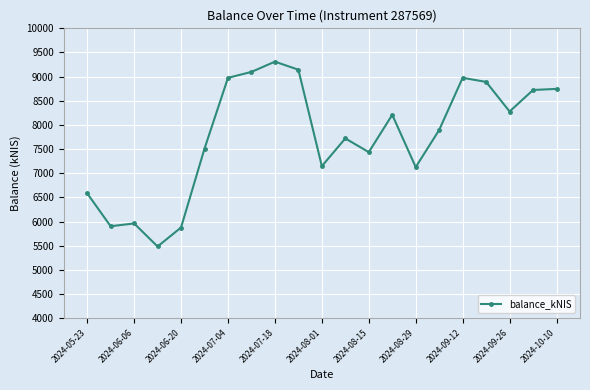

What is the value of the 21st point from the left?

8746.1